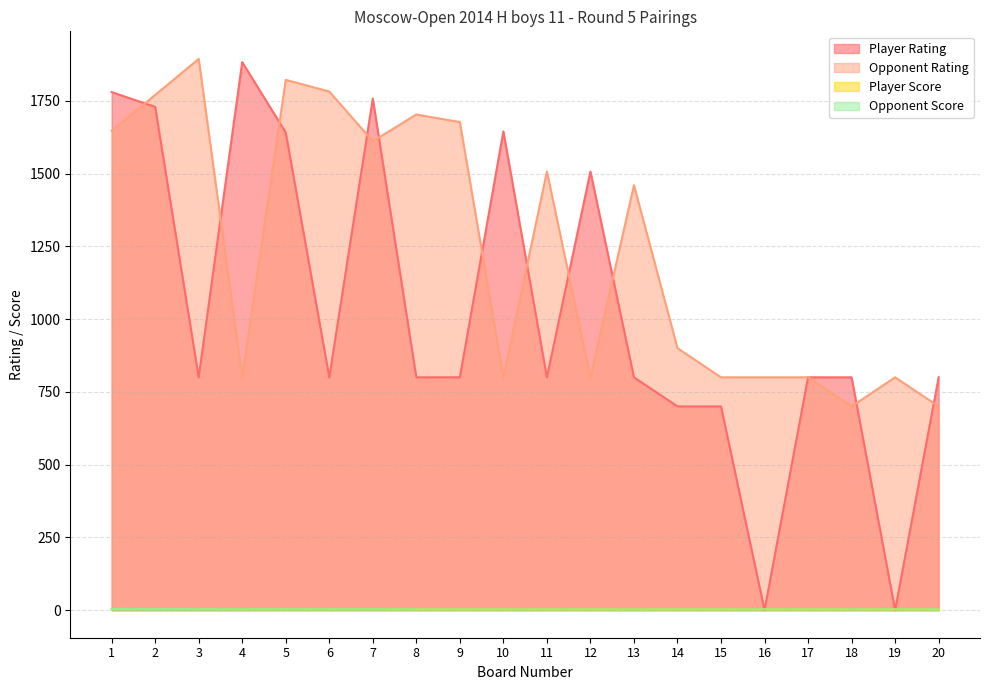

At 10, list the series in order from smallest to largest.

Player Score, Opponent Score, Opponent Rating, Player Rating